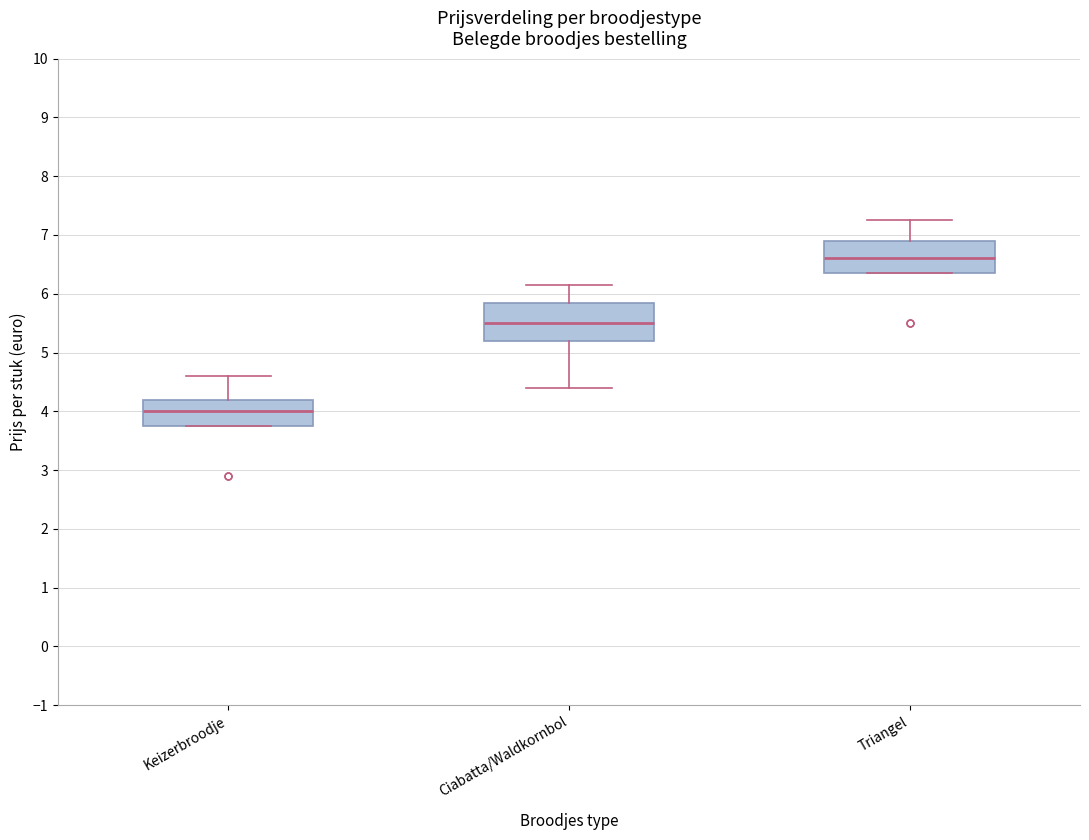

Reading left to right, transcribe this box plot: for each box, give where its median line is, the range the box spans, and where its two whiskers end, as read against the y-axis. The values are not printed on the chart, so give them approximately, as read against the axis.

Keizerbroodje: median 4.0, box 3.8 to 4.2, whiskers 3.8 to 4.6
Ciabatta/Waldkornbol: median 5.5, box 5.2 to 5.9, whiskers 4.4 to 6.2
Triangel: median 6.6, box 6.4 to 6.9, whiskers 6.4 to 7.3